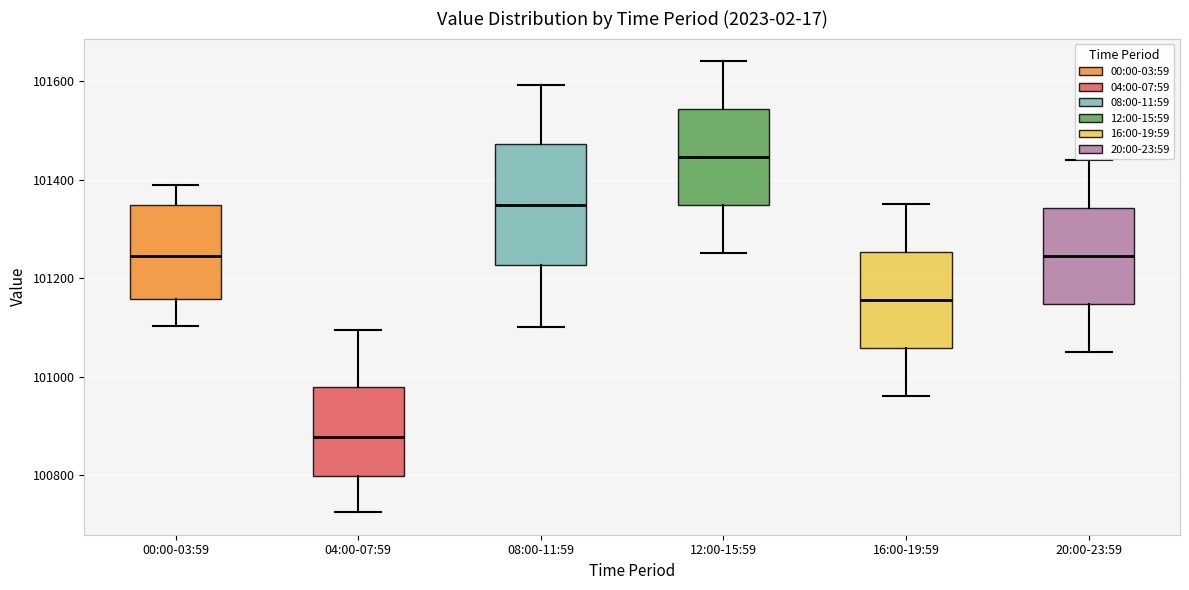

Reading left to right, read every box against the y-axis: the position of its median line, the range the box covers, and the ends of its whiskers. The values are not printed on the chart, so give them approximately, as read against the axis.

00:00-03:59: median 101240, box 101160 to 101340, whiskers 101100 to 101400
04:00-07:59: median 100880, box 100800 to 100980, whiskers 100720 to 101100
08:00-11:59: median 101340, box 101220 to 101480, whiskers 101100 to 101600
12:00-15:59: median 101440, box 101340 to 101540, whiskers 101260 to 101640
16:00-19:59: median 101160, box 101060 to 101260, whiskers 100960 to 101360
20:00-23:59: median 101240, box 101140 to 101340, whiskers 101060 to 101440